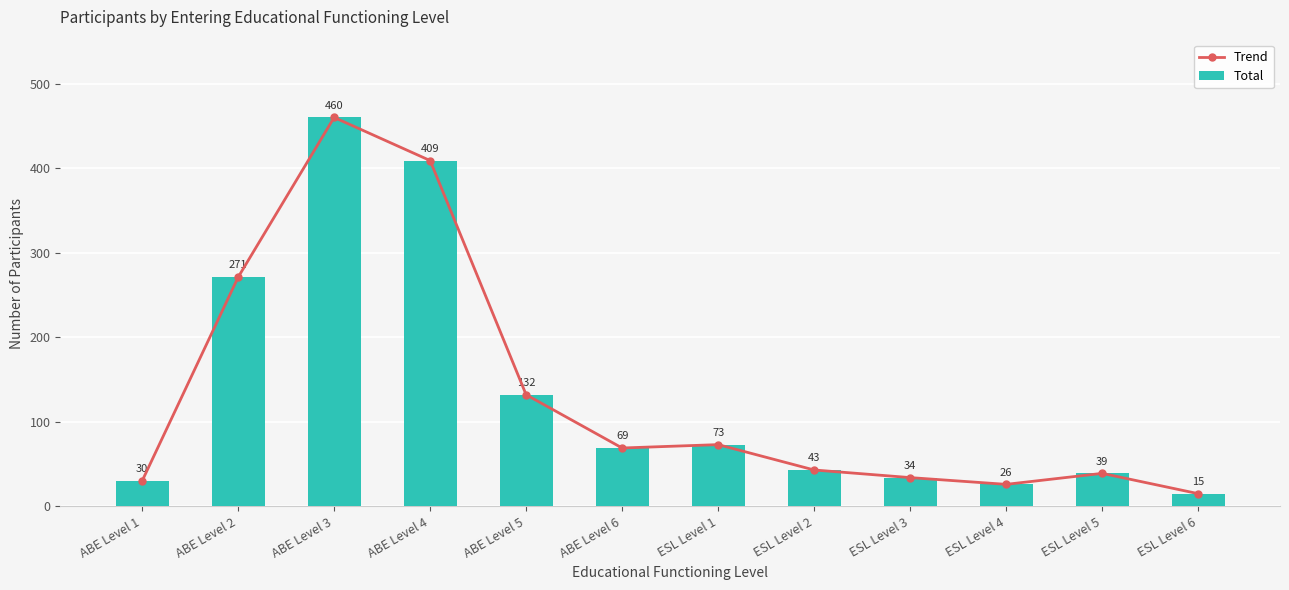

At which label does Total first exceed 69?

ABE Level 2